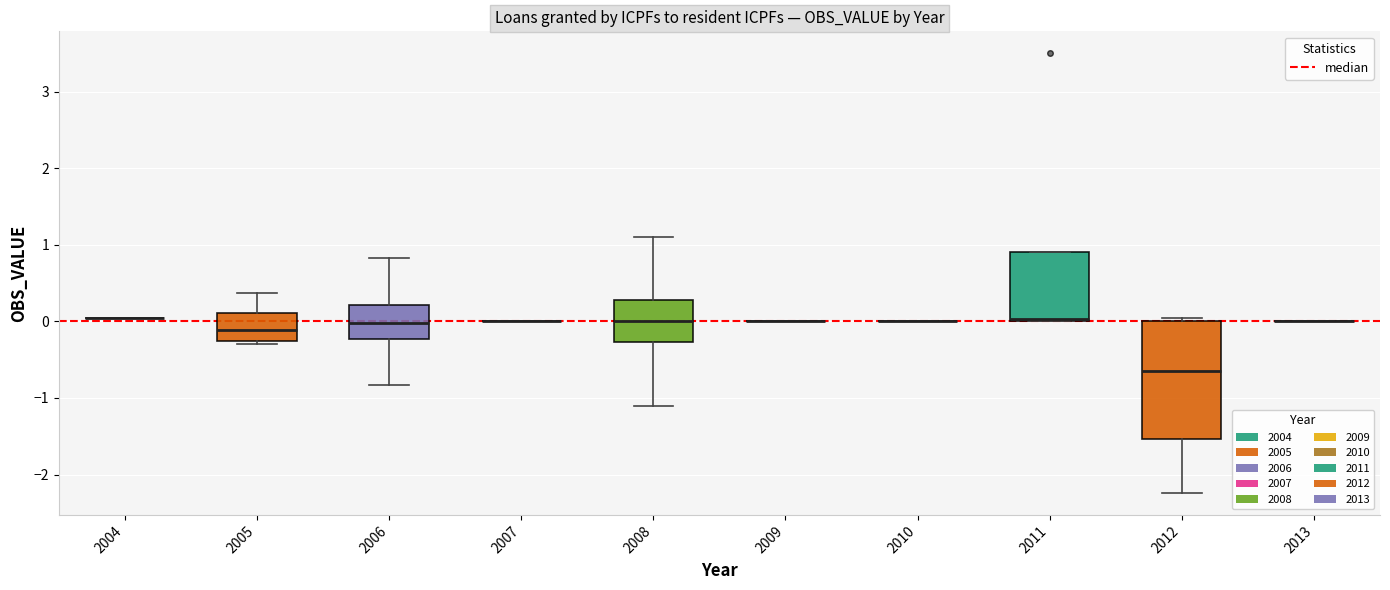

Reading left to right, transcribe this box plot: for each box, give where its median line is, the range the box spans, and where its two whiskers end, as read against the y-axis. The values are not printed on the chart, so give them approximately, as read against the axis.

2004: box collapsed to a line at 0.0, whiskers 0.0 to 0.0
2005: median -0.1, box -0.3 to 0.1, whiskers -0.3 (just below the box's lower edge) to 0.4
2006: median 0.0, box -0.2 to 0.2, whiskers -0.8 to 0.8
2007: box collapsed to a line at 0.0, whiskers 0.0 to 0.0
2008: median 0.0, box -0.3 to 0.3, whiskers -1.1 to 1.1
2009: box collapsed to a line at 0.0, whiskers 0.0 to 0.0
2010: box collapsed to a line at 0.0, whiskers 0.0 to 0.0
2011: median 0.0 (drawn on the box's lower edge), box 0.0 to 0.9, whiskers 0.0 to 0.9
2012: median -0.6, box -1.5 to 0.0, whiskers -2.2 to 0.0
2013: box collapsed to a line at 0.0, whiskers 0.0 to 0.0